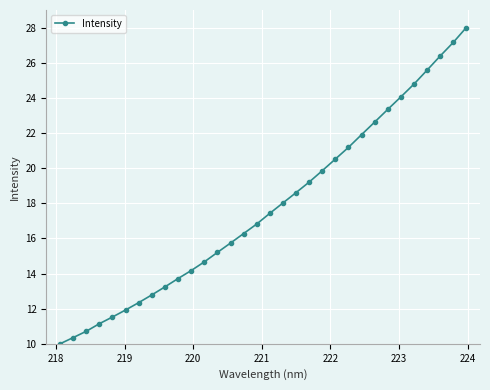

How many lines are shown in the chart?

1